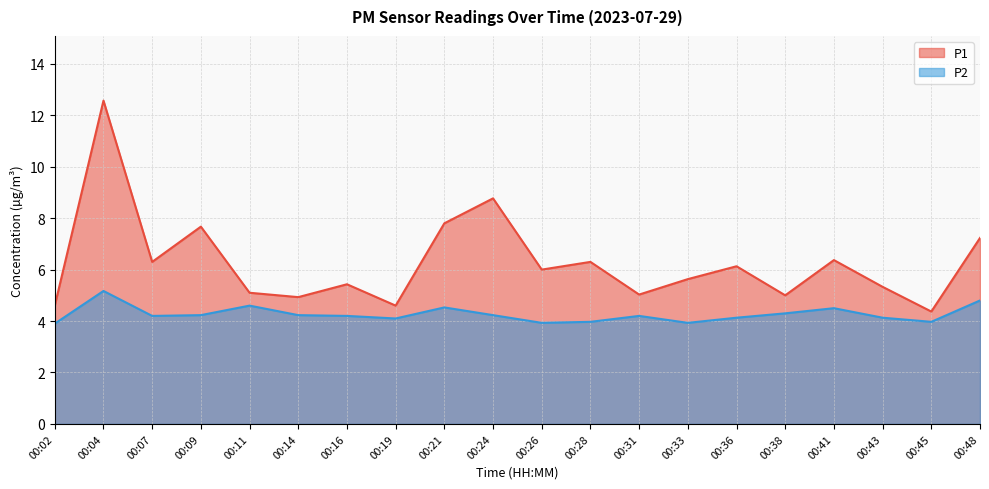

Reading left to right, what are all the values shown in this chart?

P1: 00:02=4.6	00:04=12.6	00:07=6.3	00:09=7.7	00:11=5.1	00:14=4.9	00:16=5.4	00:19=4.6	00:21=7.8	00:24=8.8	00:26=6.0	00:28=6.3	00:31=5.0	00:33=5.6	00:36=6.1	00:38=5.0	00:41=6.4	00:43=5.3	00:45=4.4	00:48=7.2
P2: 00:02=3.9	00:04=5.2	00:07=4.2	00:09=4.2	00:11=4.6	00:14=4.2	00:16=4.2	00:19=4.1	00:21=4.5	00:24=4.2	00:26=3.9	00:28=4.0	00:31=4.2	00:33=3.9	00:36=4.1	00:38=4.3	00:41=4.5	00:43=4.1	00:45=4.0	00:48=4.8